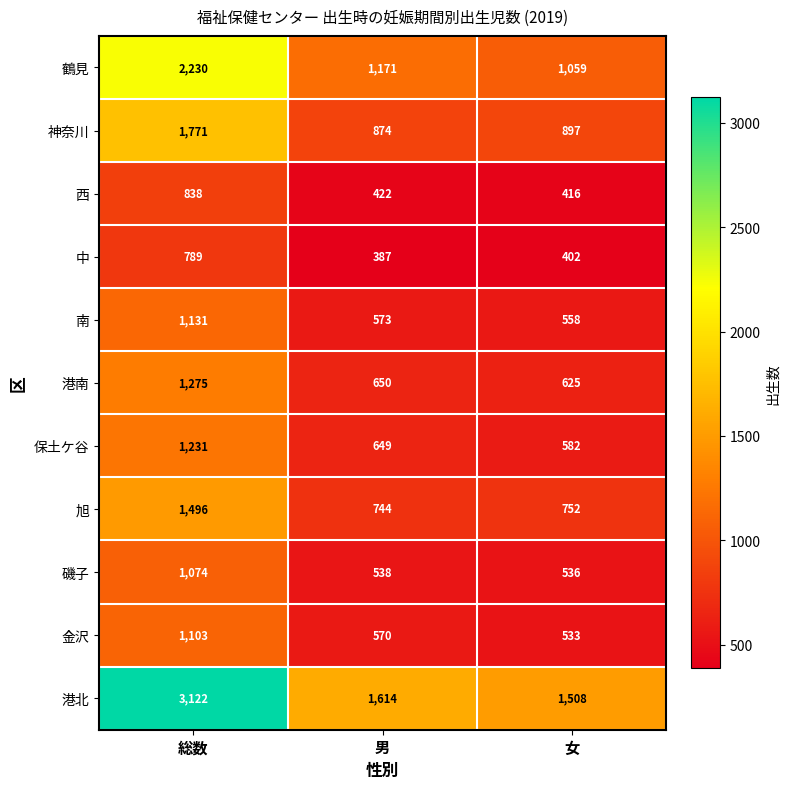

What is the difference between the highest and lowest values at 総数?

2333